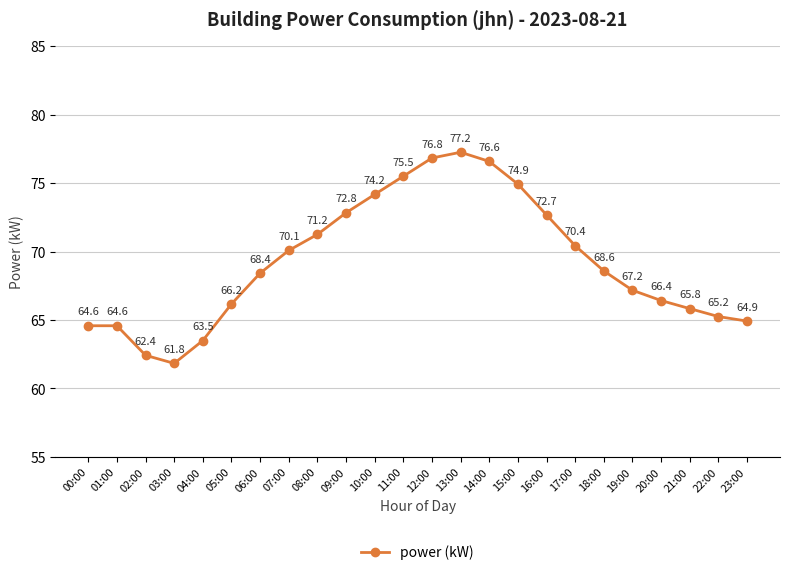

Where is the data nearest to the value 69?

18:00